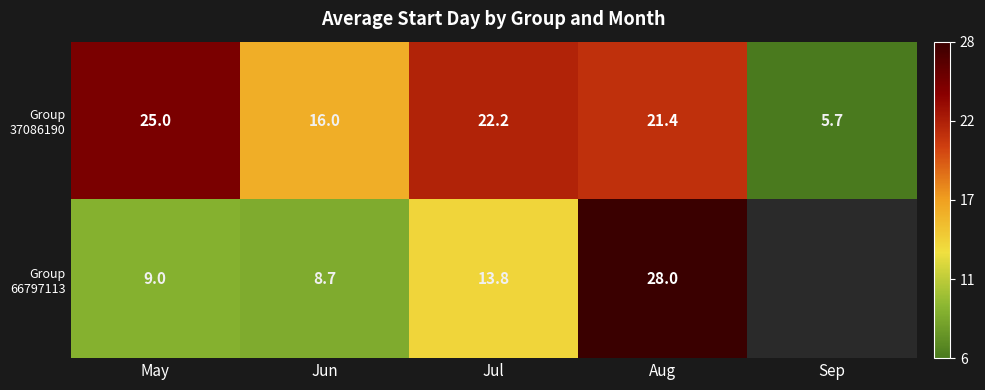

What is the spread (max minus min) of values at Jul?

8.4